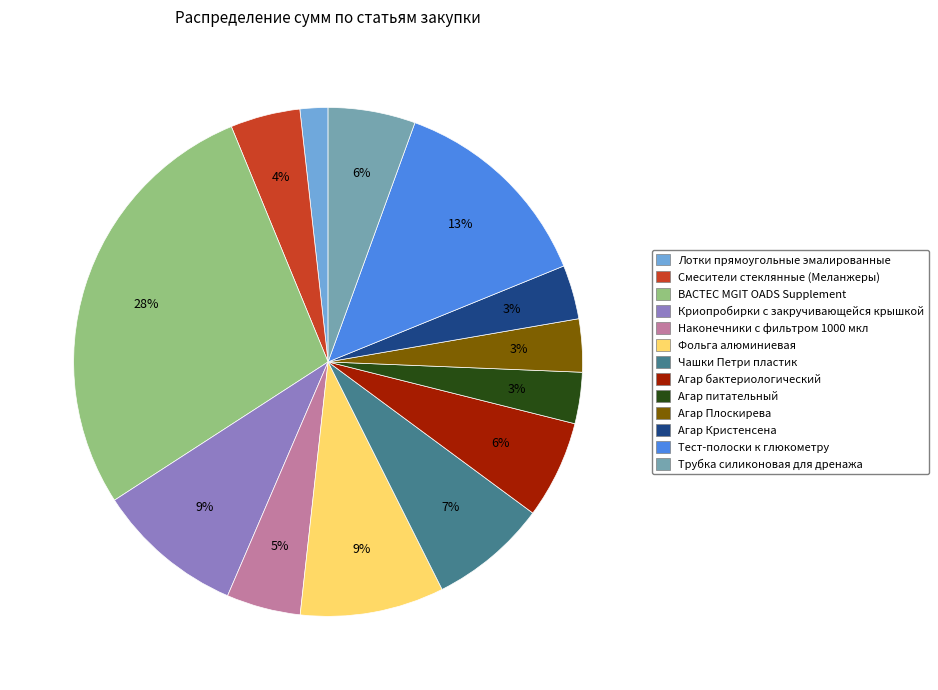

What percentage is the Лотки прямоугольные эмалированные slice, to the nearest percent?

2%